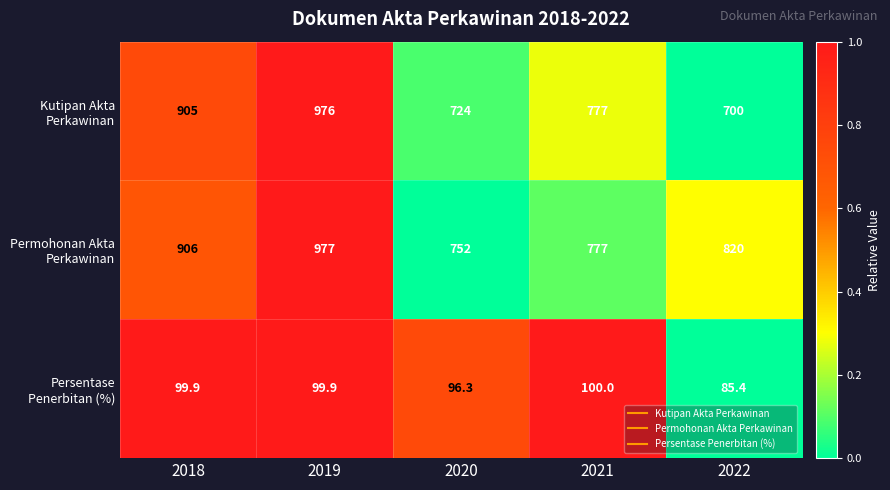

At which category does the chart reach its minimum across all series?

2022